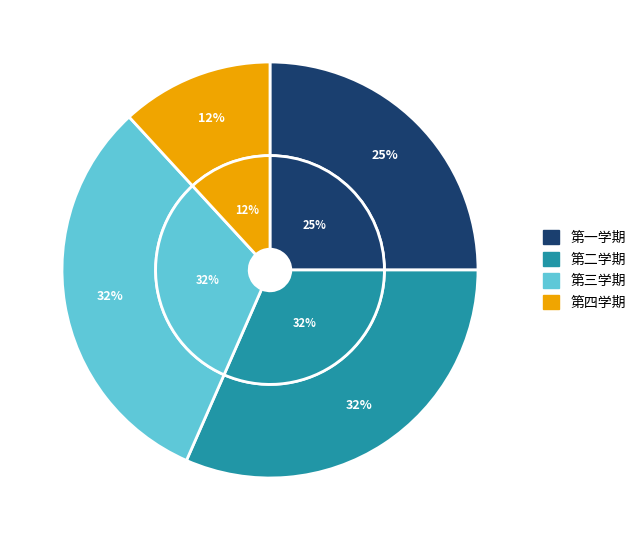

Which slice is the smallest?

第四学期